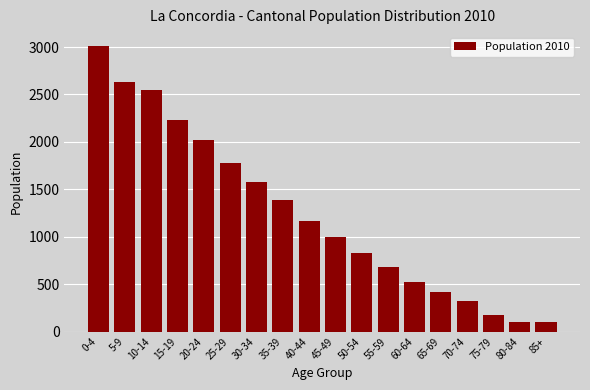

Is it true that the value at 40-44 is 1170?

True